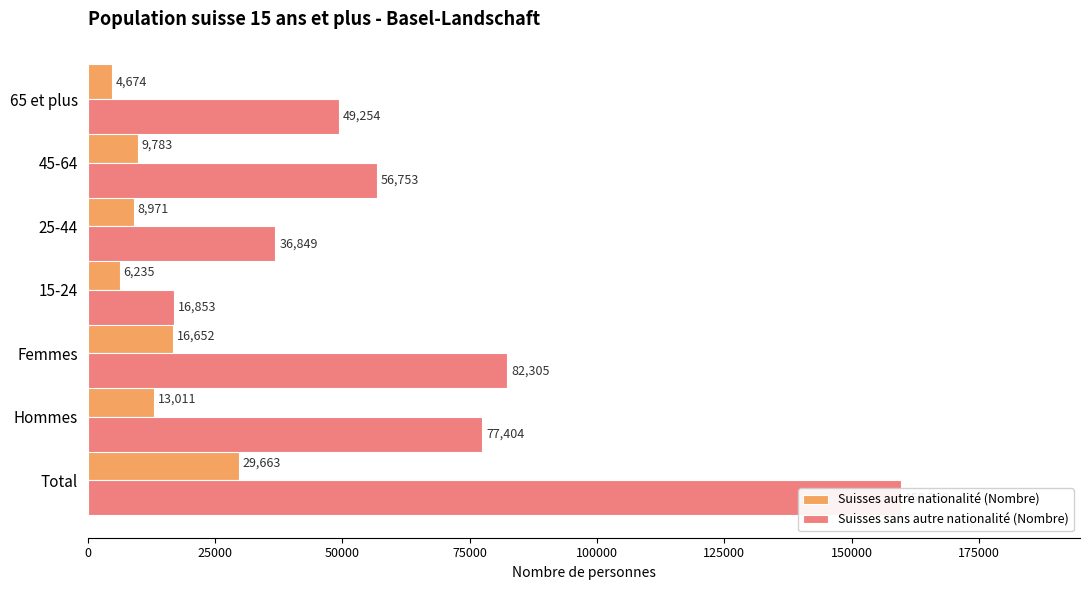

Which series has the largest total across all categories?

Suisses sans autre nationalité (Nombre)